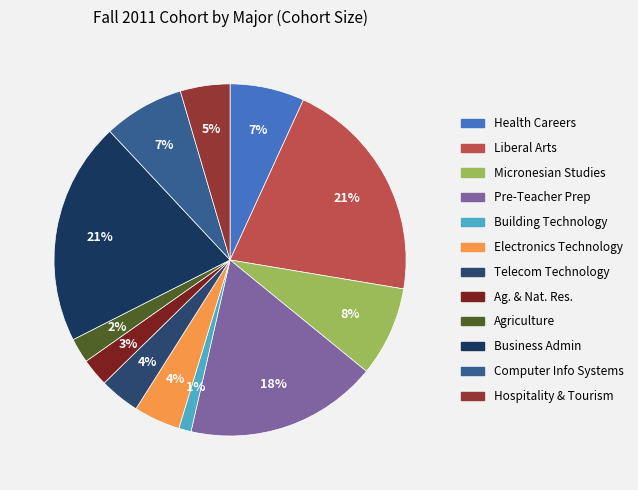

Count the number of slices in the pie.

12